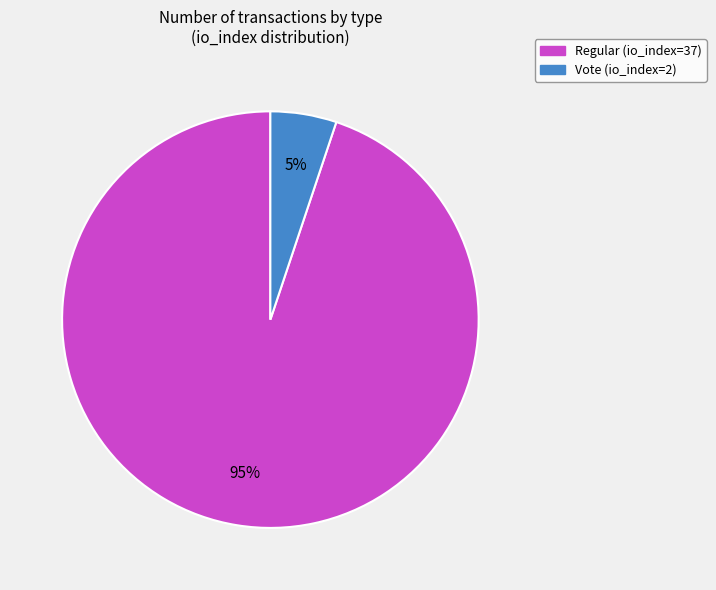

What is the largest slice in the pie chart?

Regular (io_index=37)